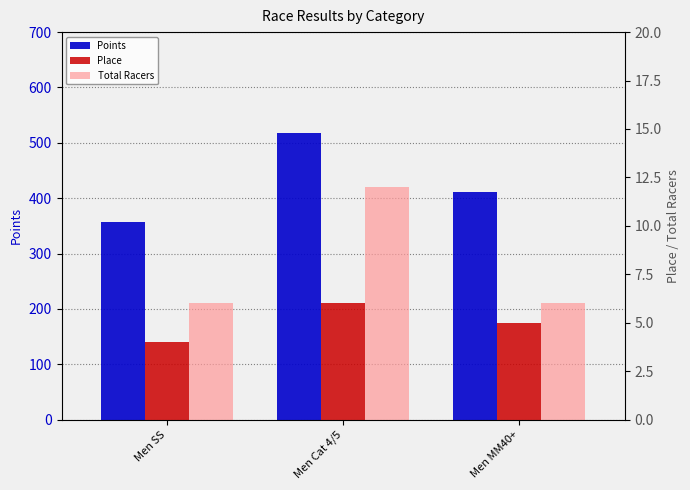

Rank the series at Men SS from highest to lowest value.

Points, Total Racers, Place